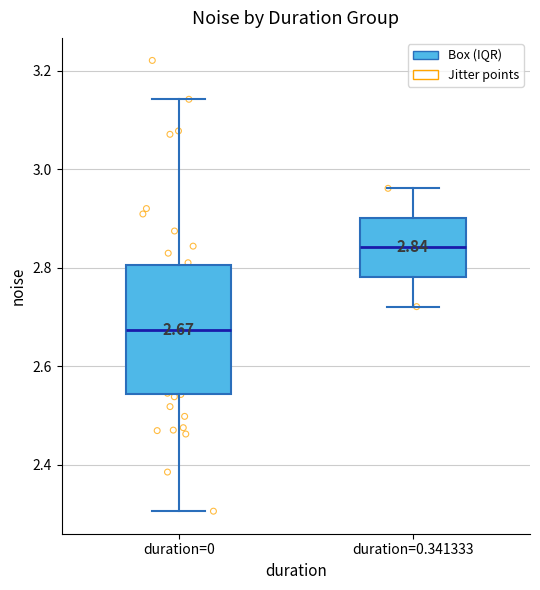

Comparing the boxes themselves (not the whiskers), which one is the tallest?

duration=0